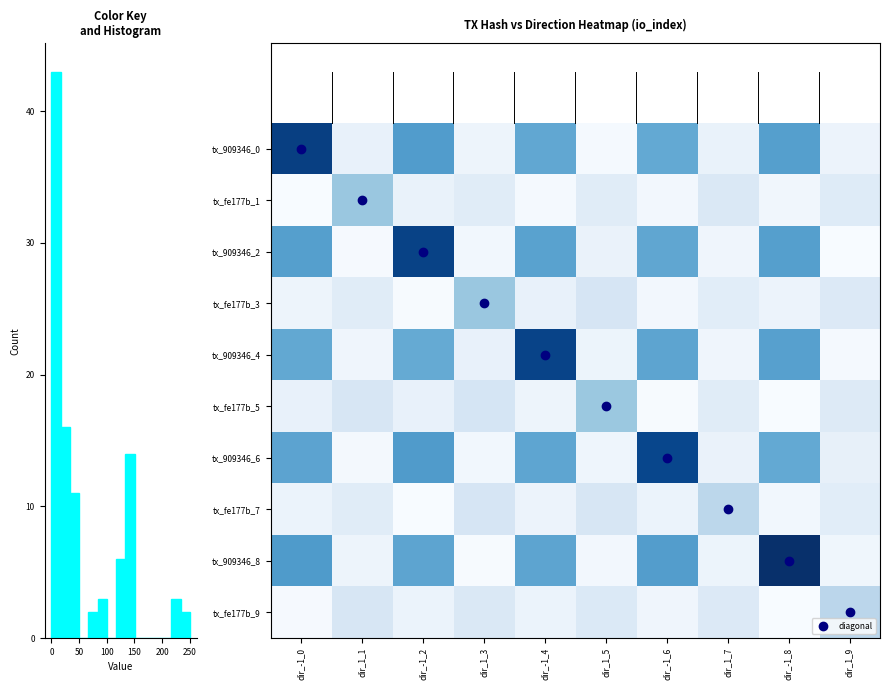

Rank the series at dir_-1_0 from lowest to highest value.

tx_fe177b_1, tx_fe177b_9, tx_fe177b_3, tx_fe177b_7, tx_fe177b_5, tx_909346_4, tx_909346_6, tx_909346_2, tx_909346_8, tx_909346_0